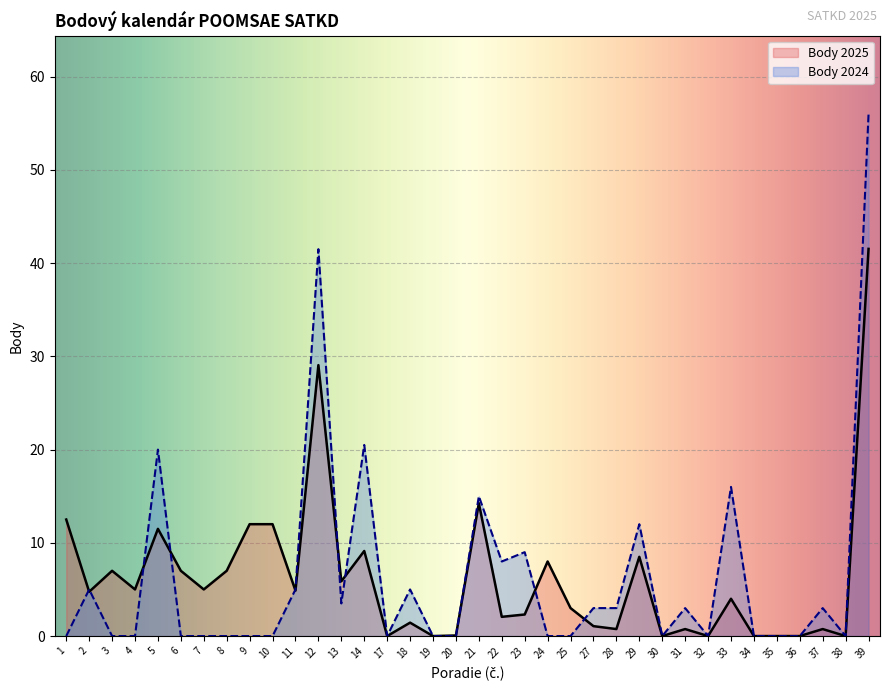

Reading left to right, extract all data points from this chart.

Body 2024: 0.0	5.0	0.0	0.0	20.0	0.0	0.0	0.0	0.0	0.0	5.0	41.5	3.5	20.5	0.0	5.0	0.0	0.0	15.0	8.0	9.0	0.0	0.0	3.0	3.0	12.0	0.0	3.0	0.0	16.0	0.0	0.0	0.0	3.0	0.0	56.0
Body 2025: 12.5	4.8	7.0	5.0	11.5	7.0	5.0	7.0	12.0	12.0	4.9	29.1	5.9	9.1	0.0	1.4	0.0	0.1	14.2	2.1	2.3	8.0	3.0	1.1	0.8	8.5	0.0	0.8	0.0	4.0	0.0	0.0	0.0	0.8	0.0	41.5